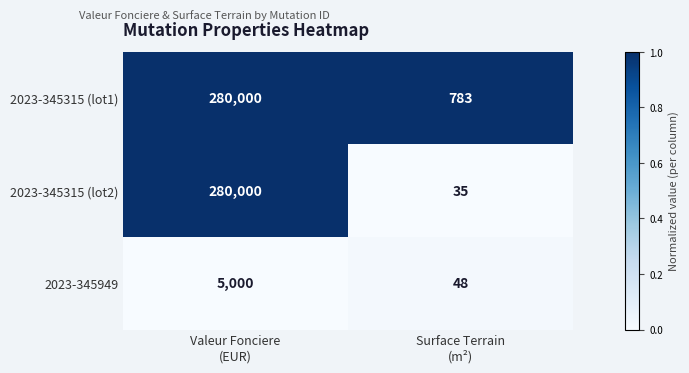

Which series has the largest total across all categories?

2023-345315 (lot1)